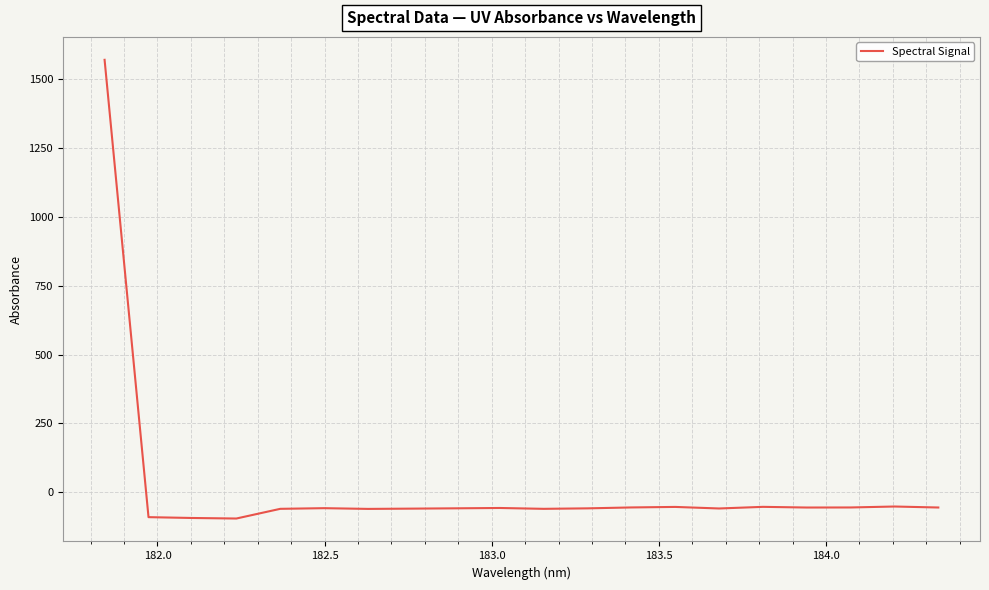

What is the greatest value displayed?

1571.5